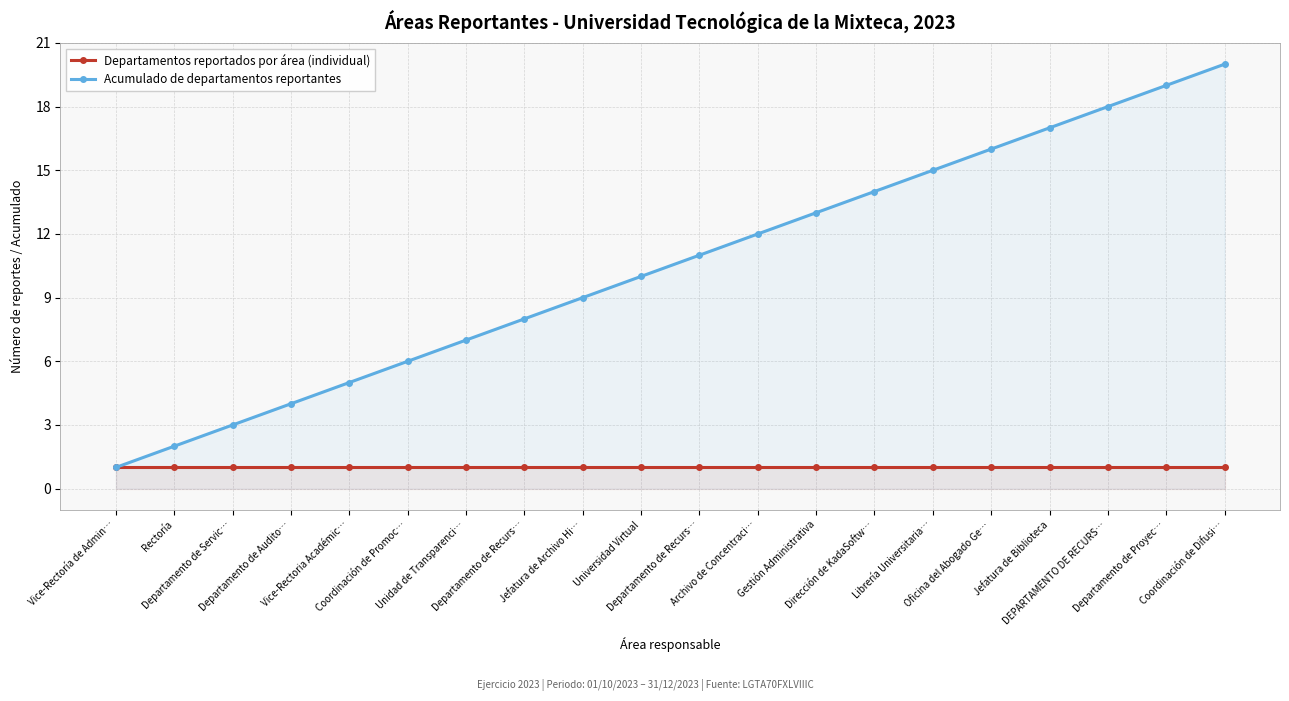

What is the minimum value for Acumulado de departamentos reportantes?

1